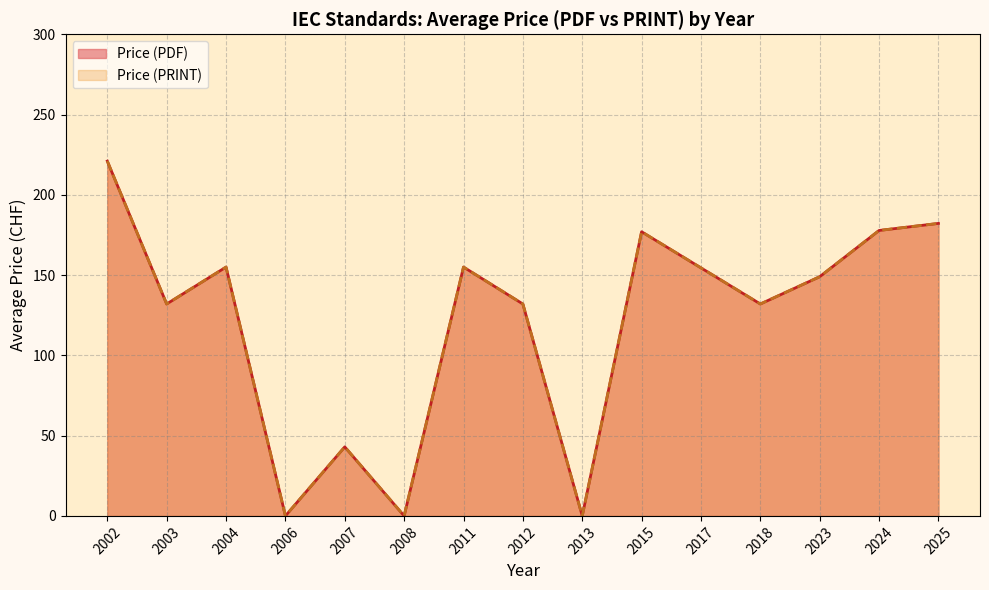

List the series in order of their peak value, lowest first.

Price (PDF), Price (PRINT)